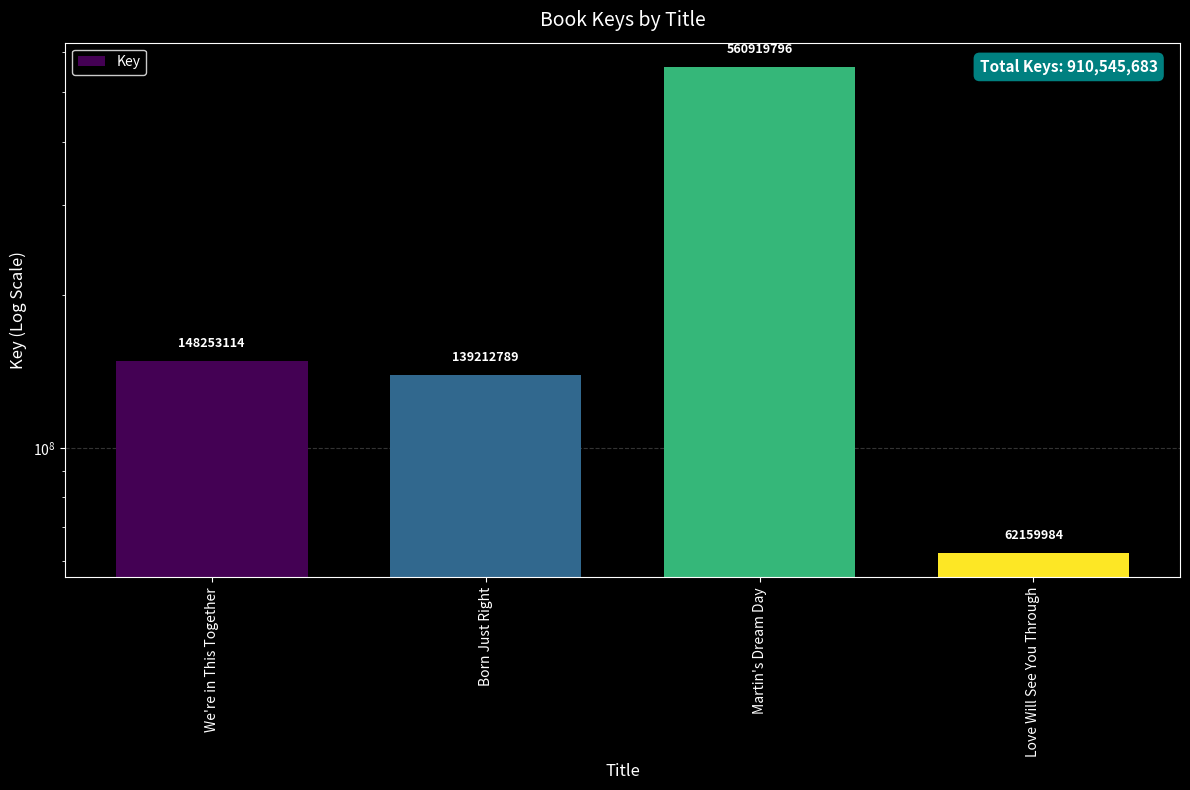

What is the change in value from Born Just Right to Love Will See You Through?

-77052805